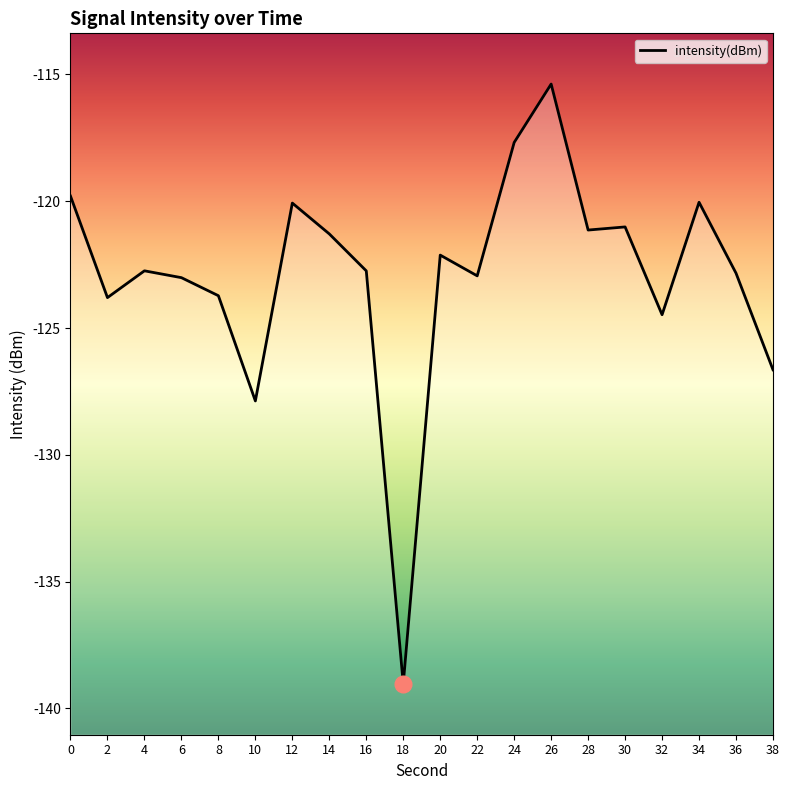

How many categories are shown in the chart?

20